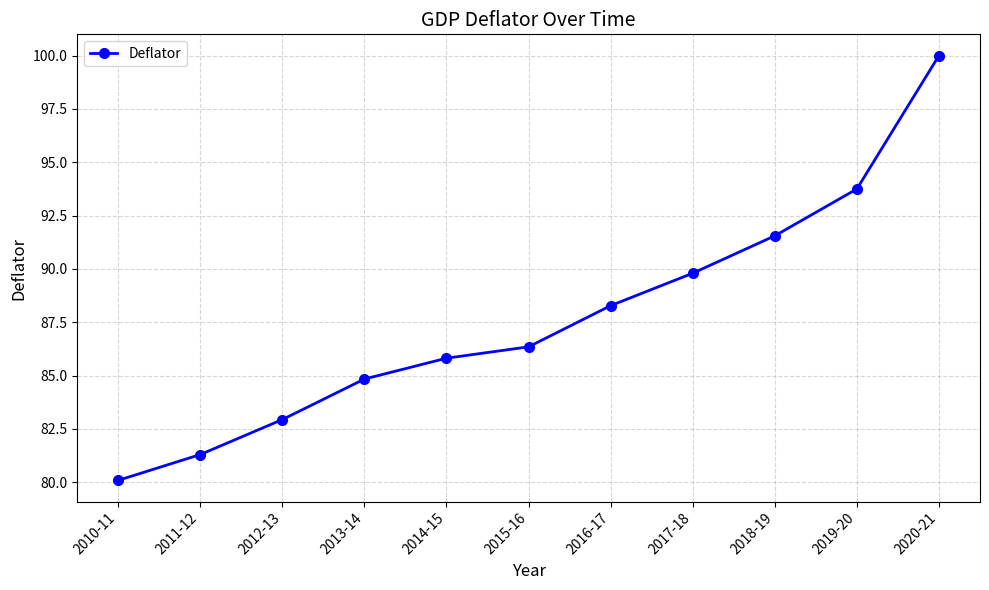

At which label does the data first exceed 86?

2015-16